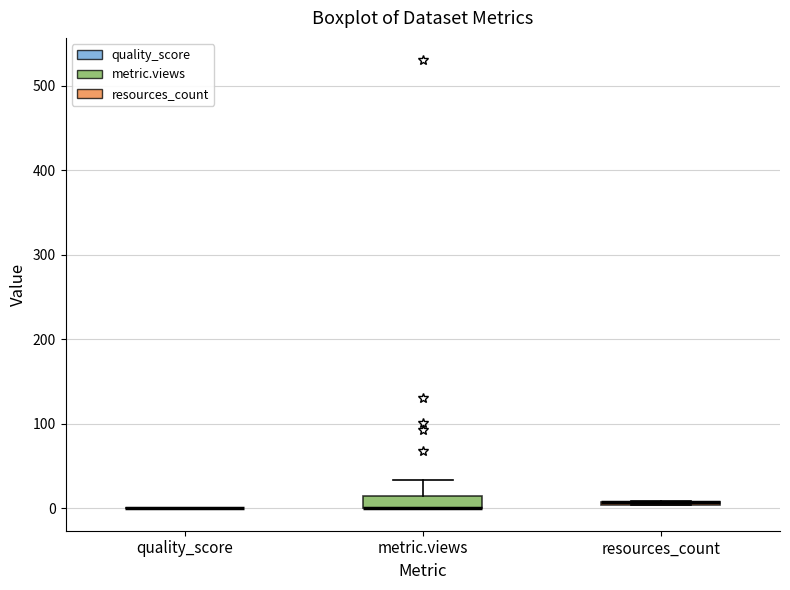

Where is the upper edge of the box for resources_count on the y-axis? The values are not printed on the chart, so give them approximately, as read against the axis.

10